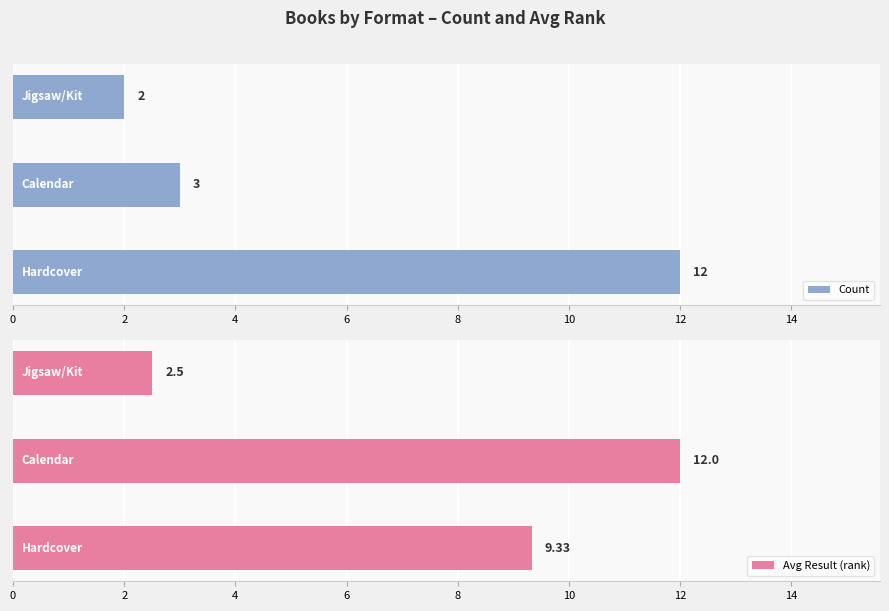

What is the value of the Count bar at the 2nd from the left?

3.0